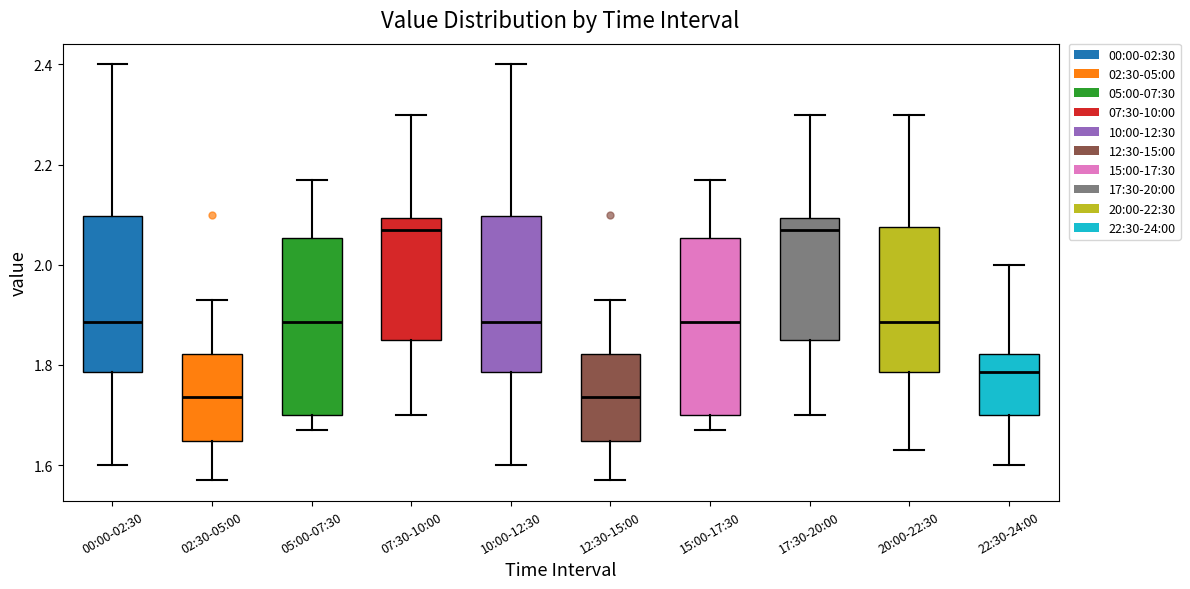

Where is the upper edge of the box for 00:00-02:30 on the y-axis? The values are not printed on the chart, so give them approximately, as read against the axis.

2.10